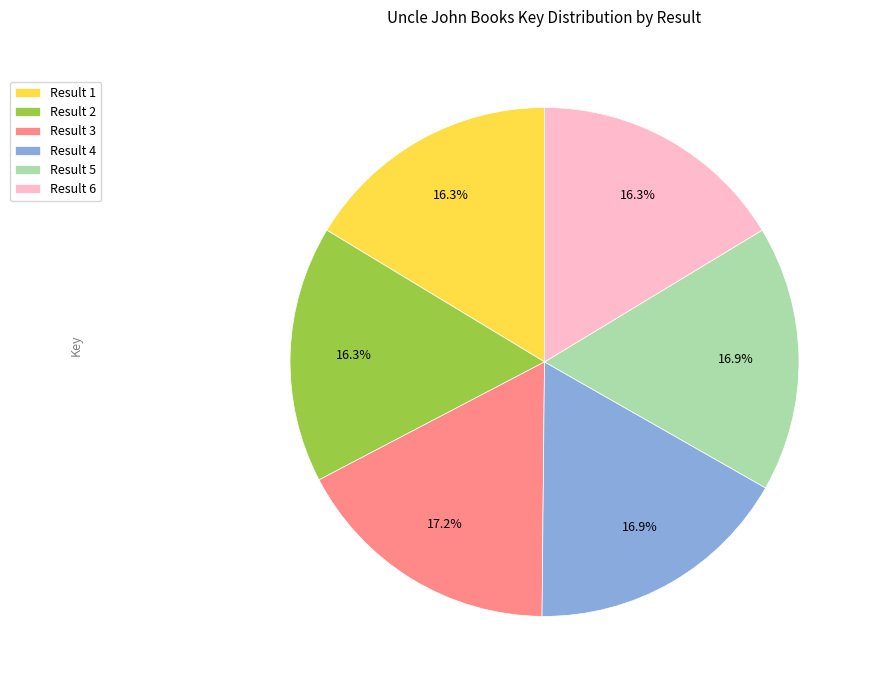

How many slices are in this pie chart?

6